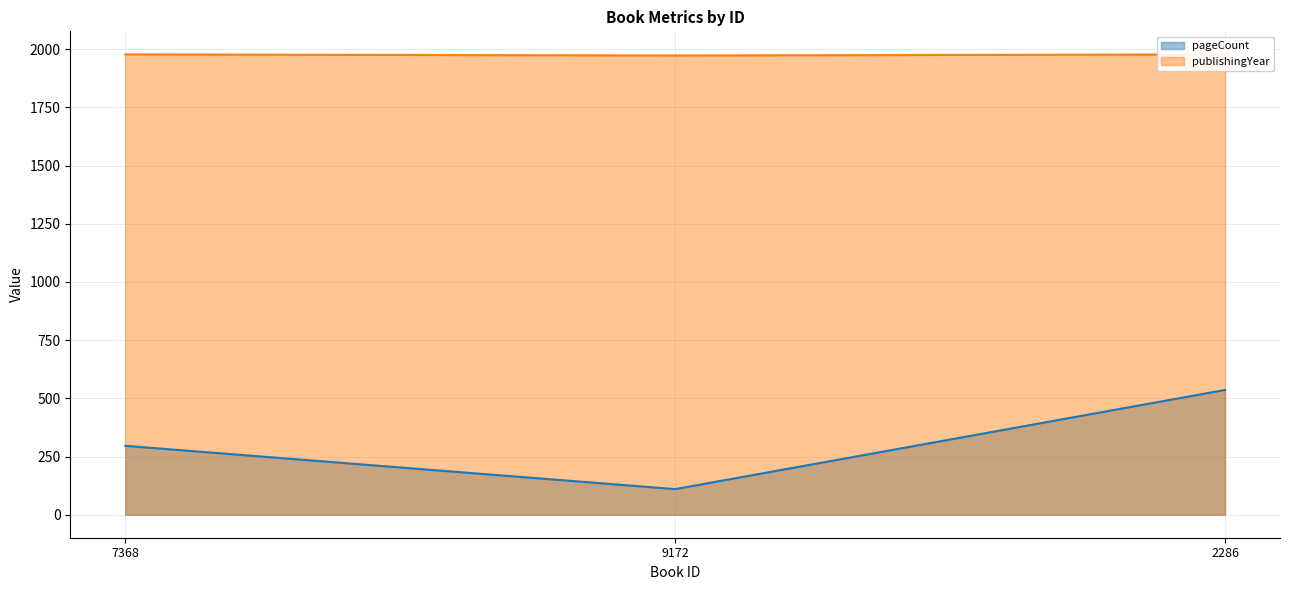

The publishingYear series shows 1978 at 2286. True or false?

True